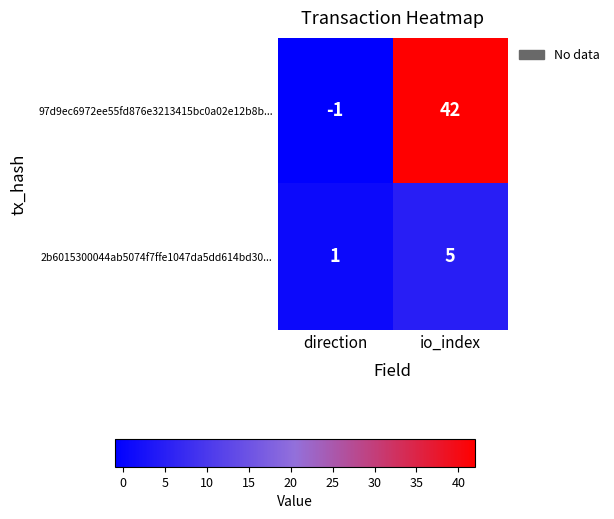

Which series has the largest range (max minus min)?

97d9ec6972ee55fd876e3213415bc0a02e12b8b...